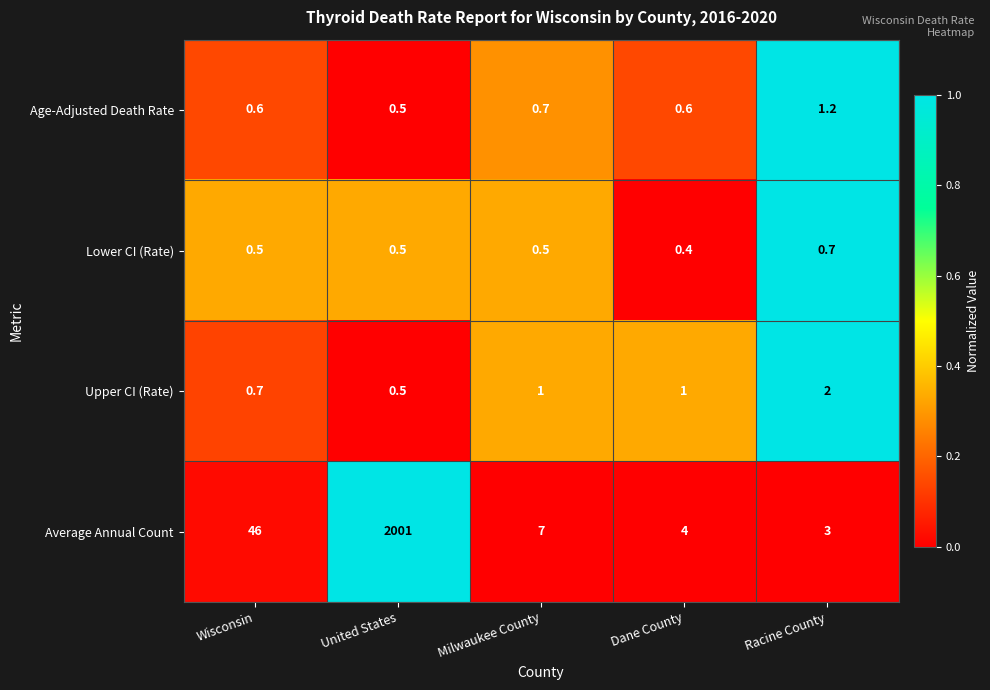

Count the number of data series in this chart.

4